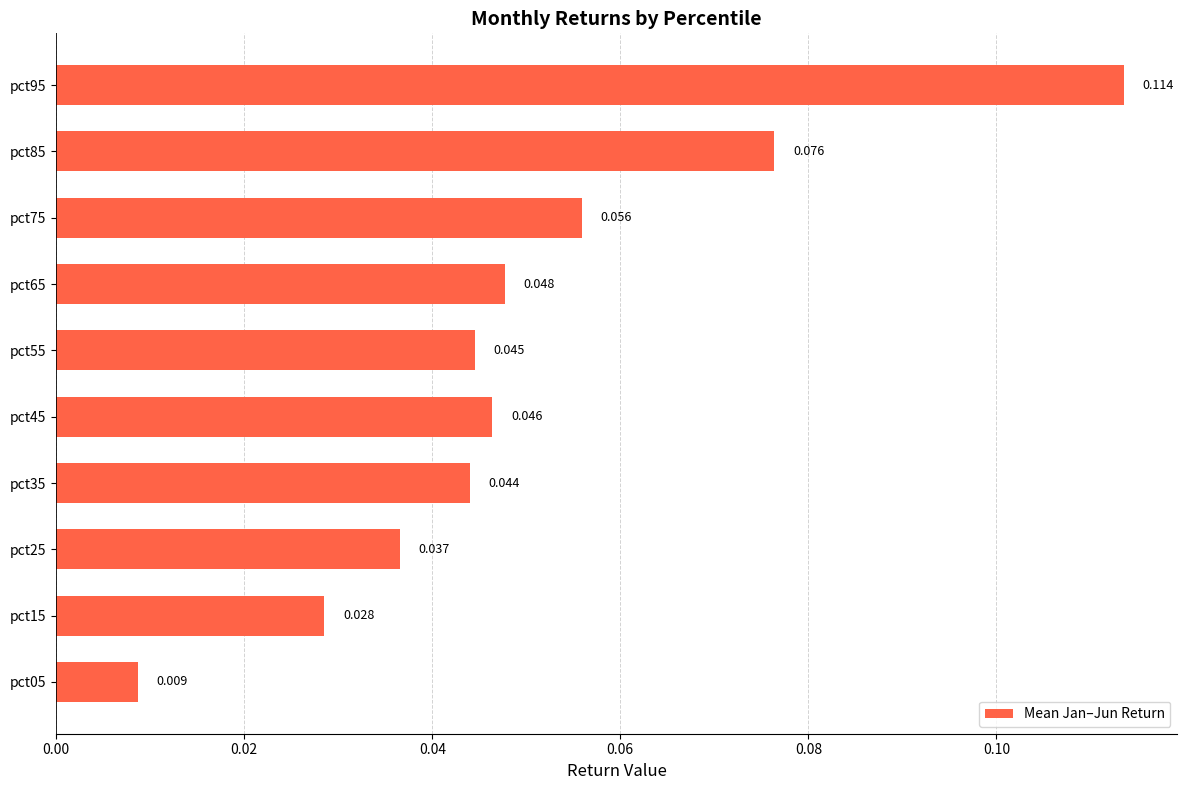

How many categories are shown in the chart?

10